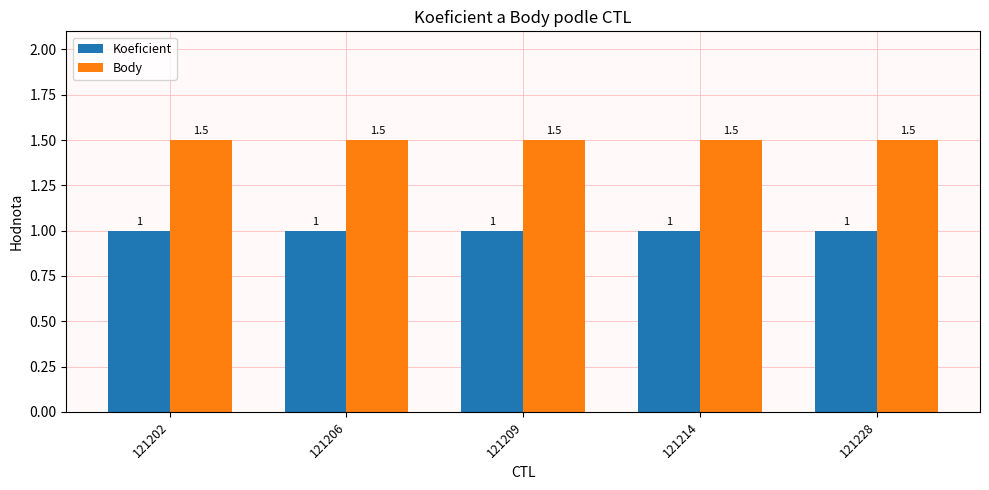

Count the number of categories in the chart.

5